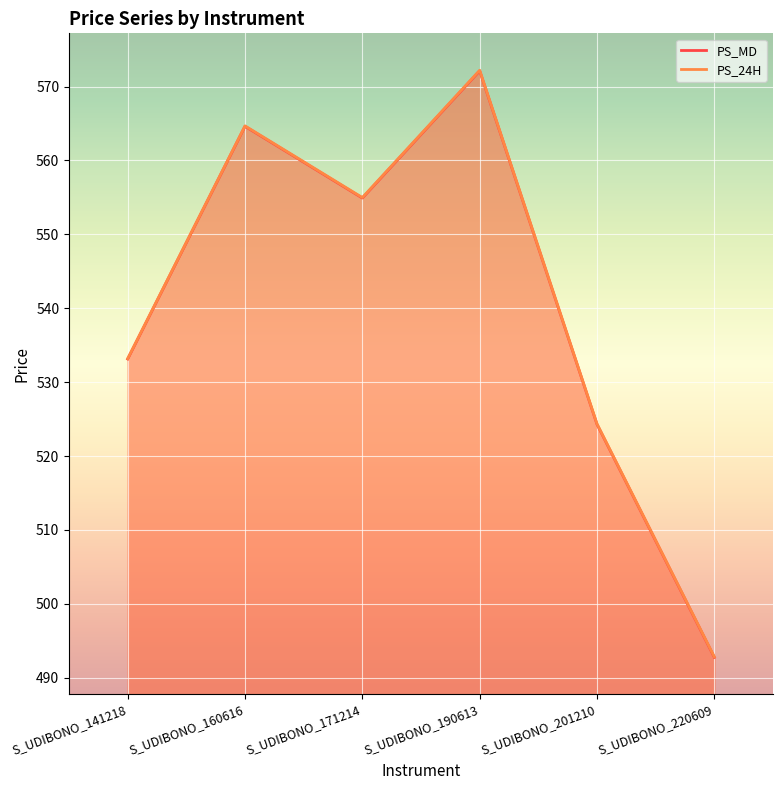

At which category is the sum across all series the highest?

S_UDIBONO_190613